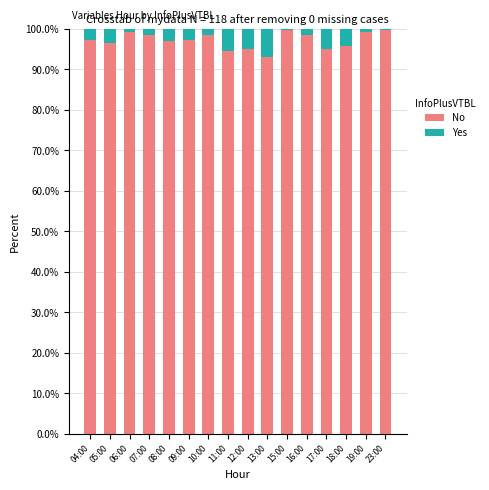

What is the sum of all No values?

1554.1